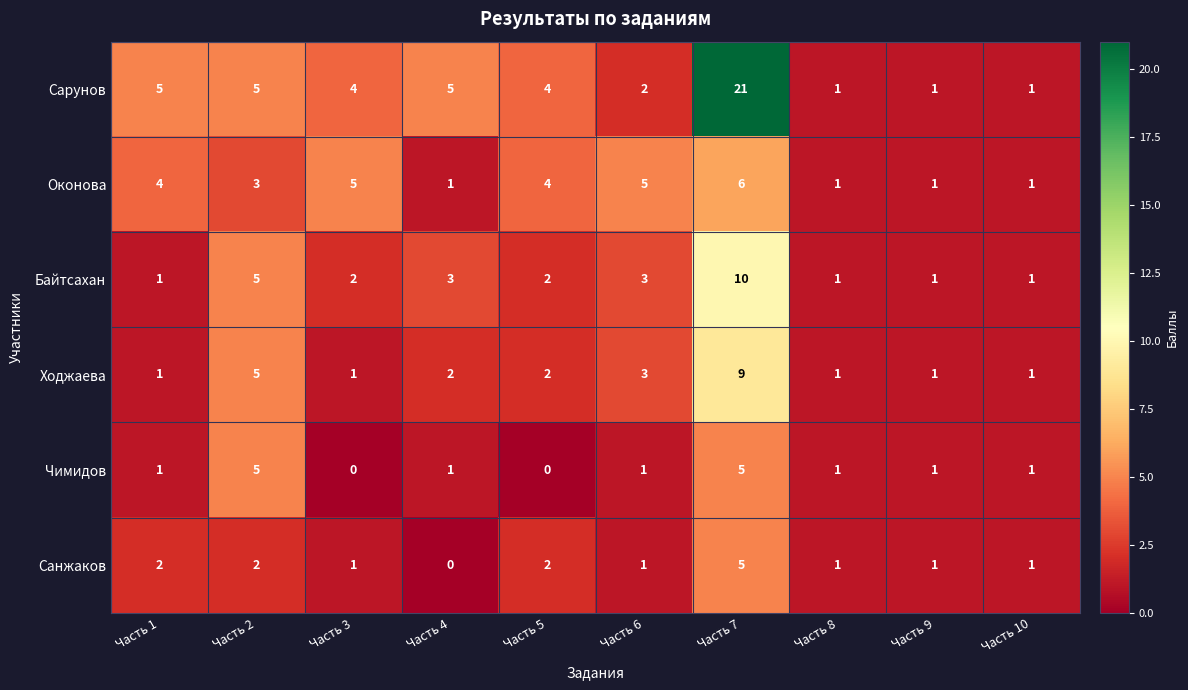

Read the Оконова value at Часть 1.

4